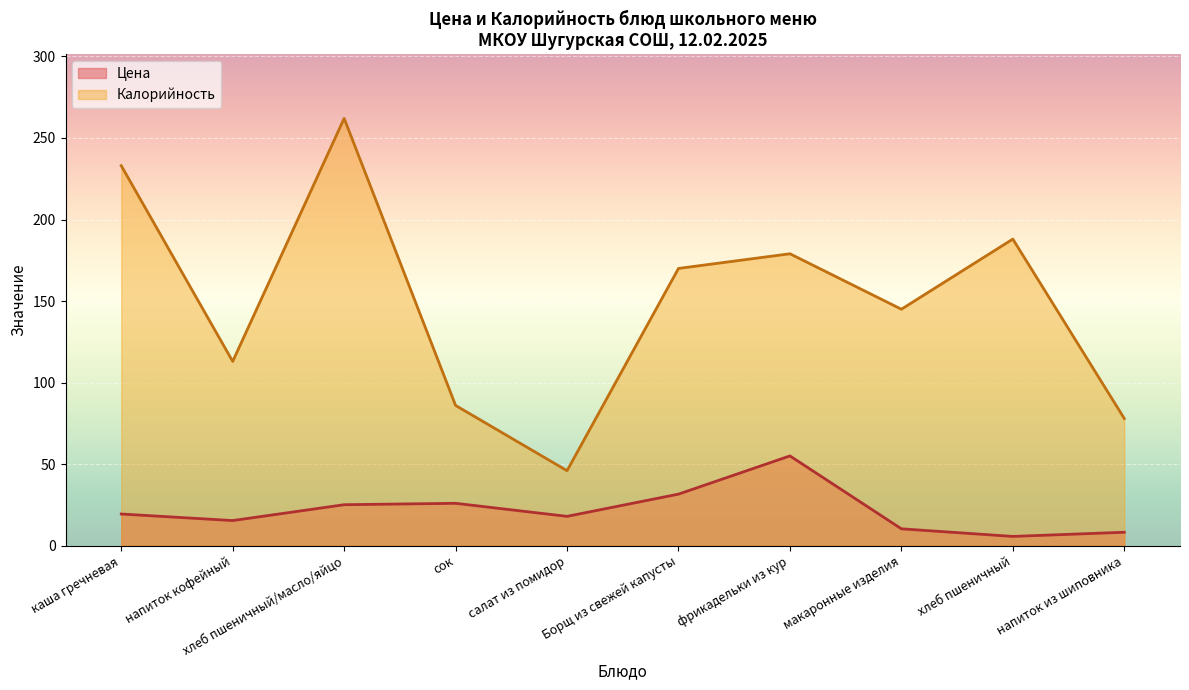

True or false: Калорийность and Цена intersect in this chart.

False